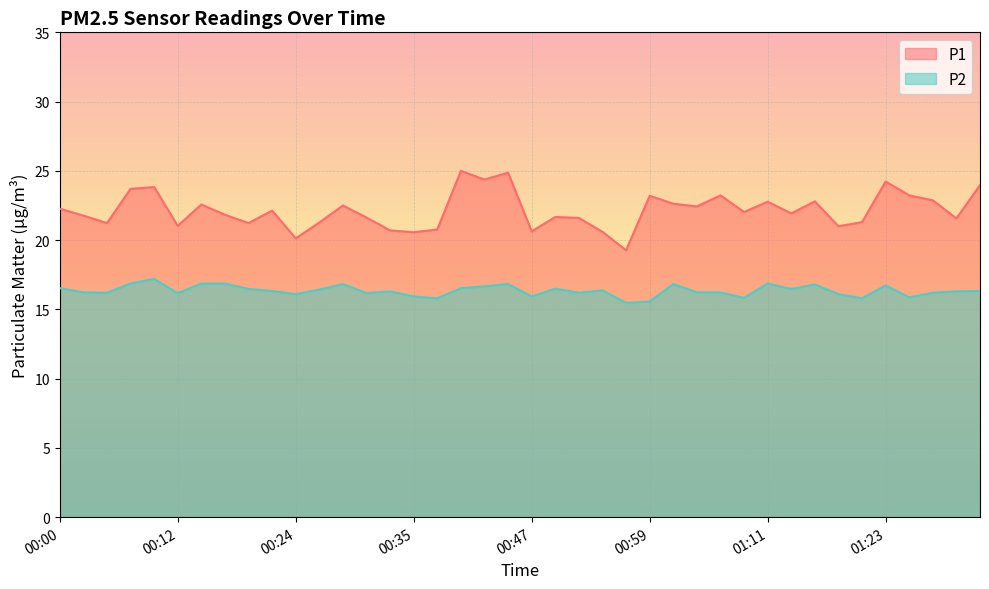

Is the value of P2 at 01:32 greater than the value of P1 at 00:05?

No